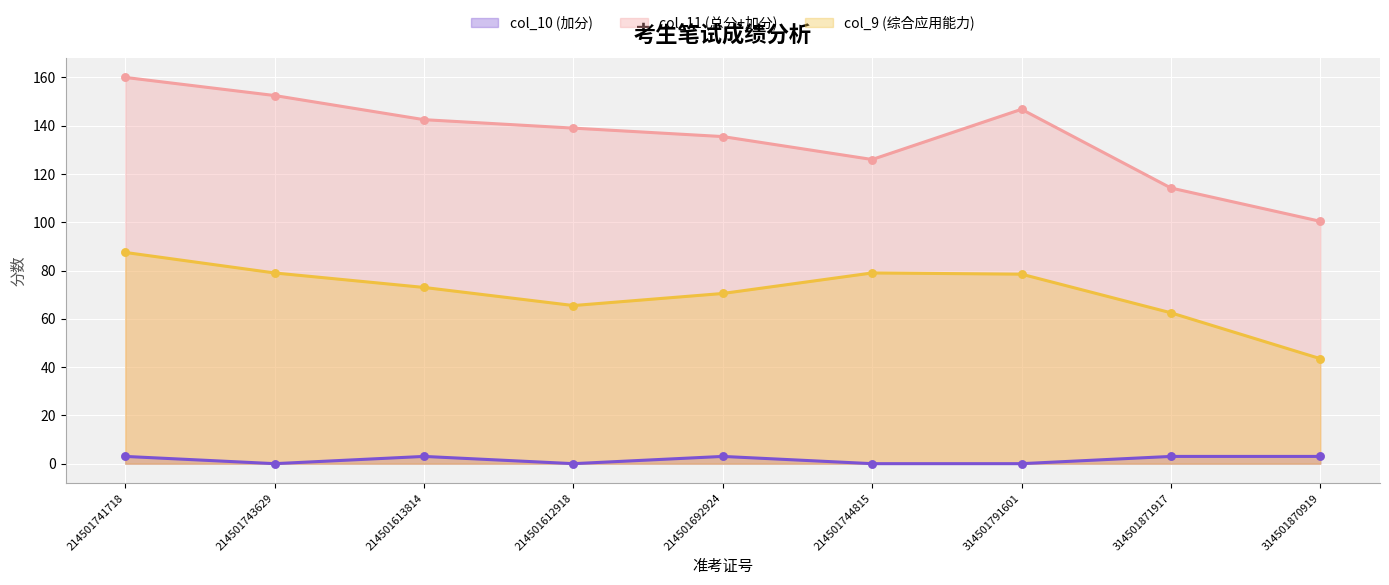

At which category is the sum across all series the highest?

214501741718